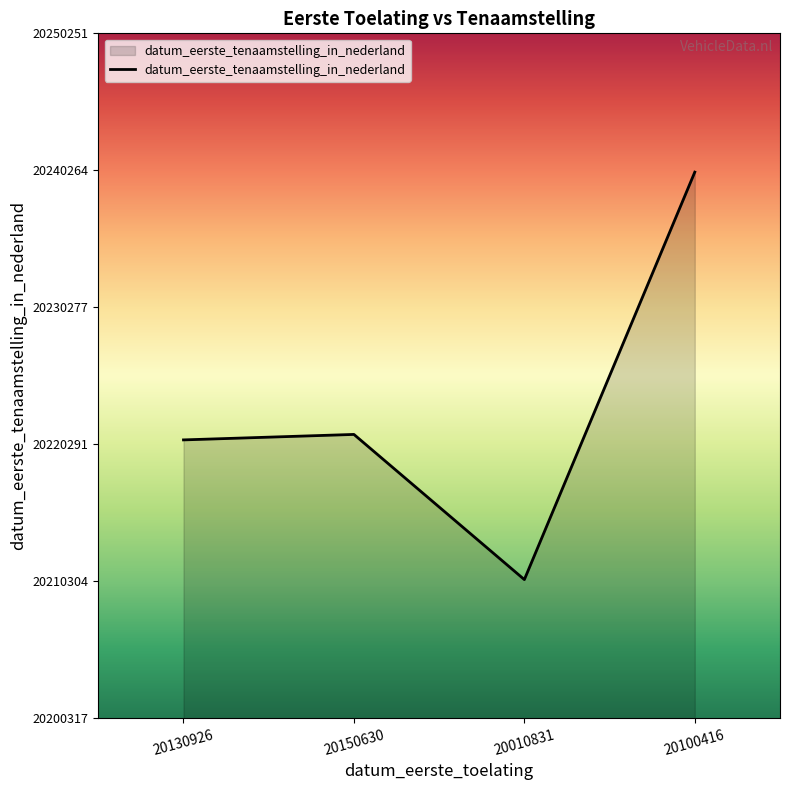

Where is the first local maximum?

20150630